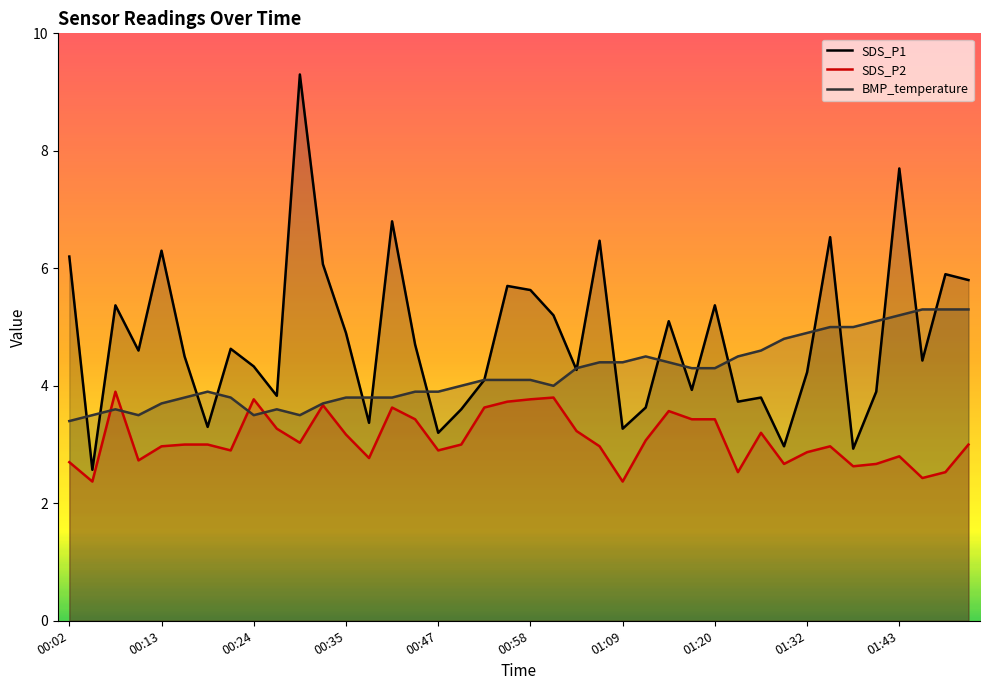

Rank the series at 00:47 from lowest to highest value.

SDS_P2, SDS_P1, BMP_temperature